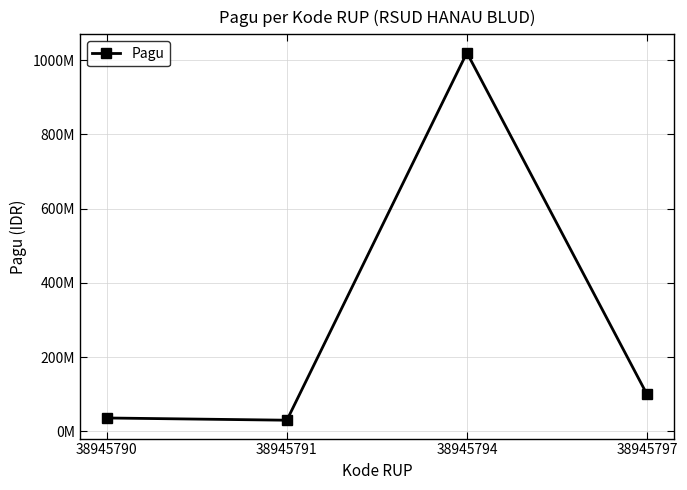

Where is the first local minimum?

38945791